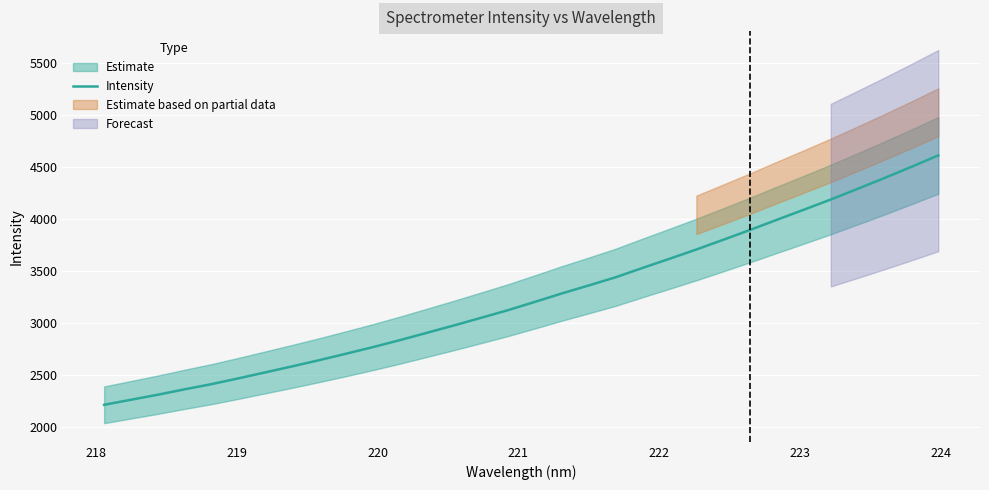

What is the sum of all values?

103964.2